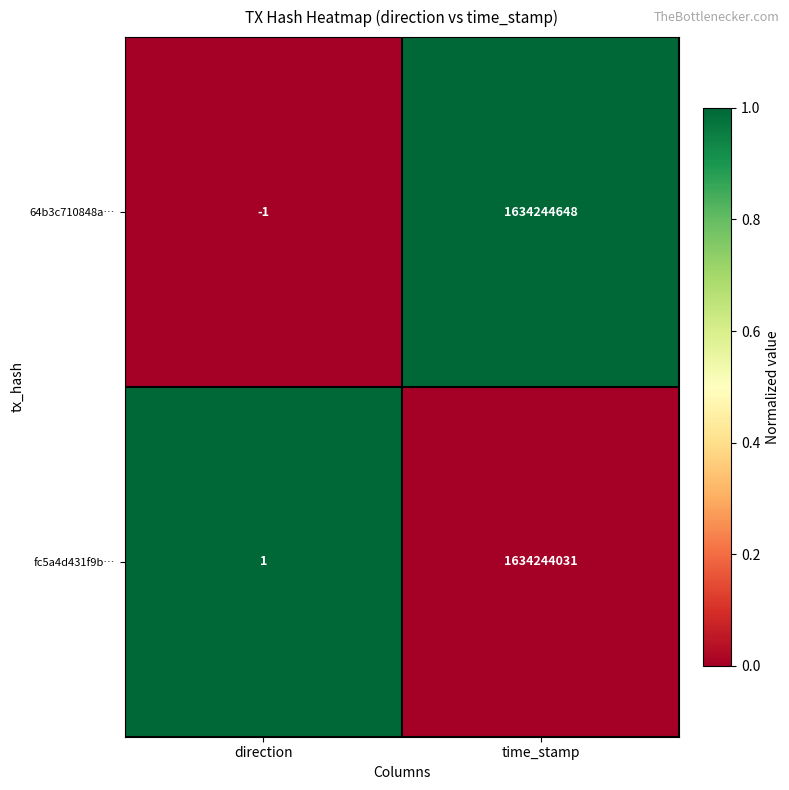

Which label corresponds to the largest value in the chart?

time_stamp